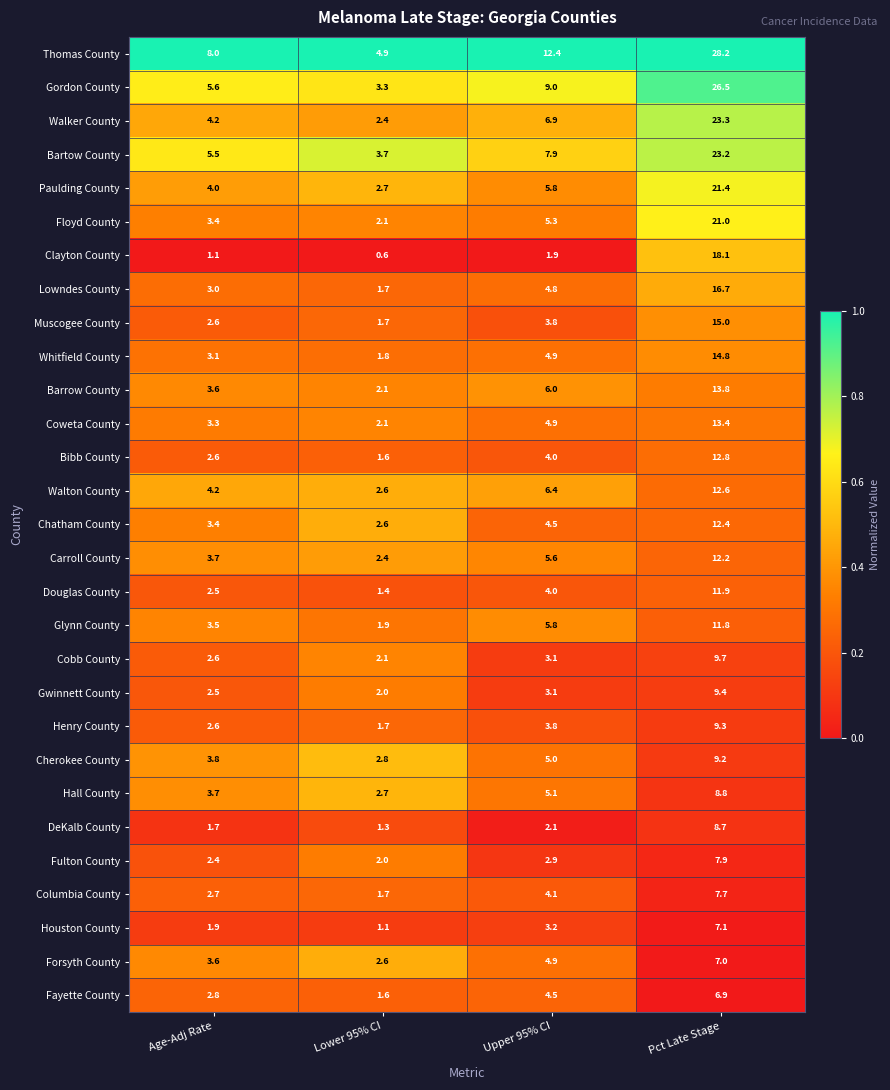

What is the difference between the Bartow County values at Lower 95% CI and Upper 95% CI?

4.2